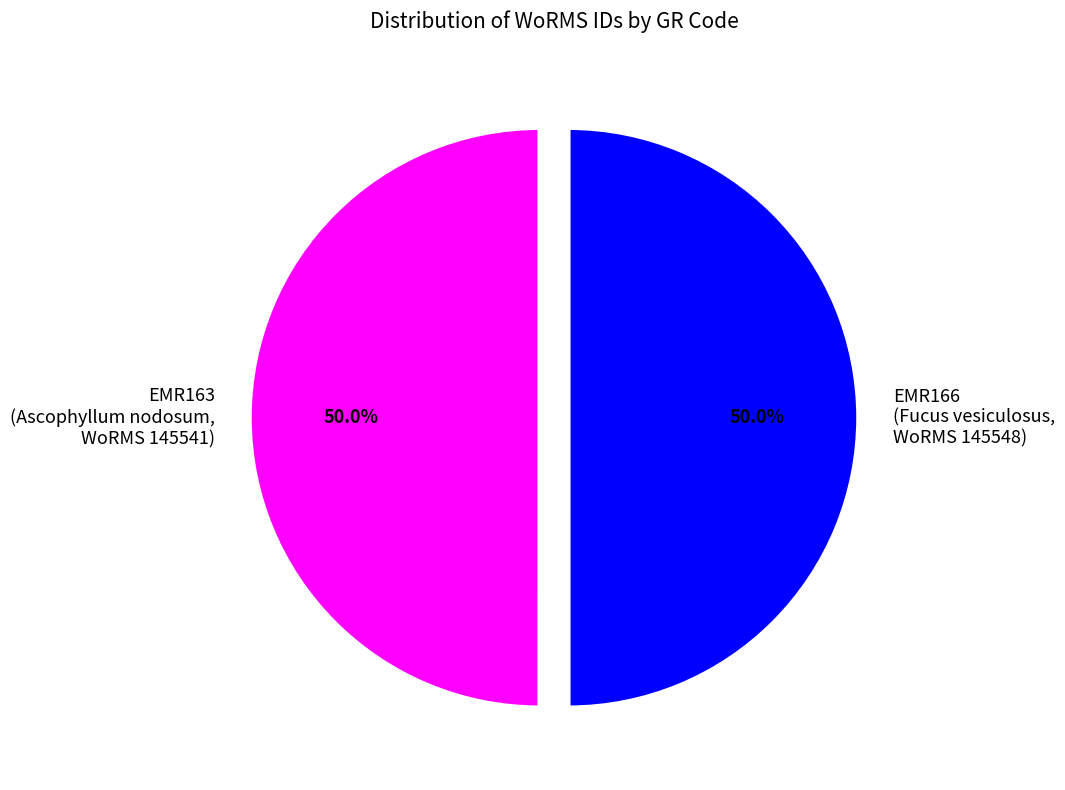

What percentage do EMR163 (Ascophyllum nodosum, WoRMS 145541) and EMR166 (Fucus vesiculosus, WoRMS 145548) together represent?

100.0%